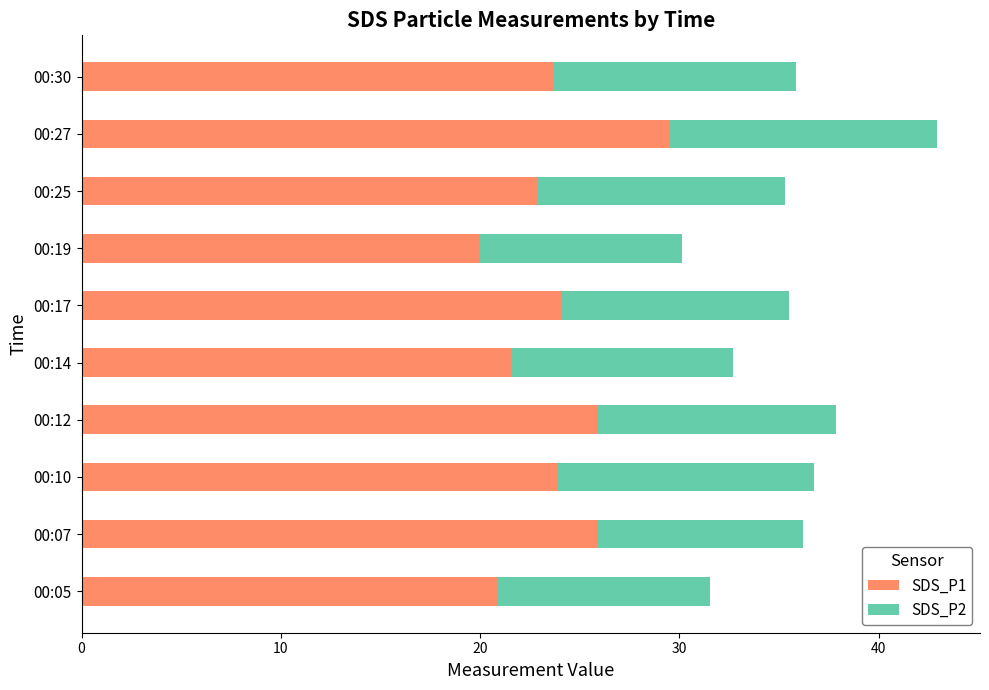

What is the lowest value of the SDS_P1 series?

20.0